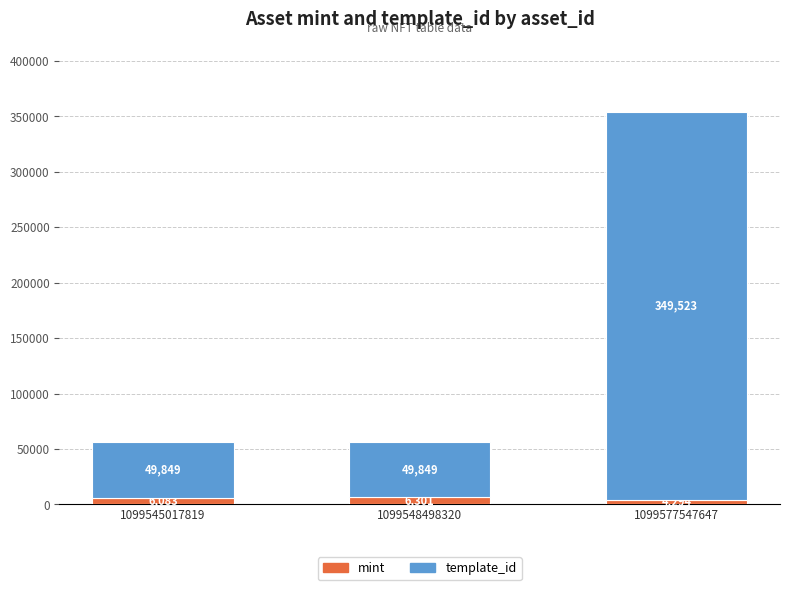

What is the difference between the mint values at 1099577547647 and 1099548498320?

2007